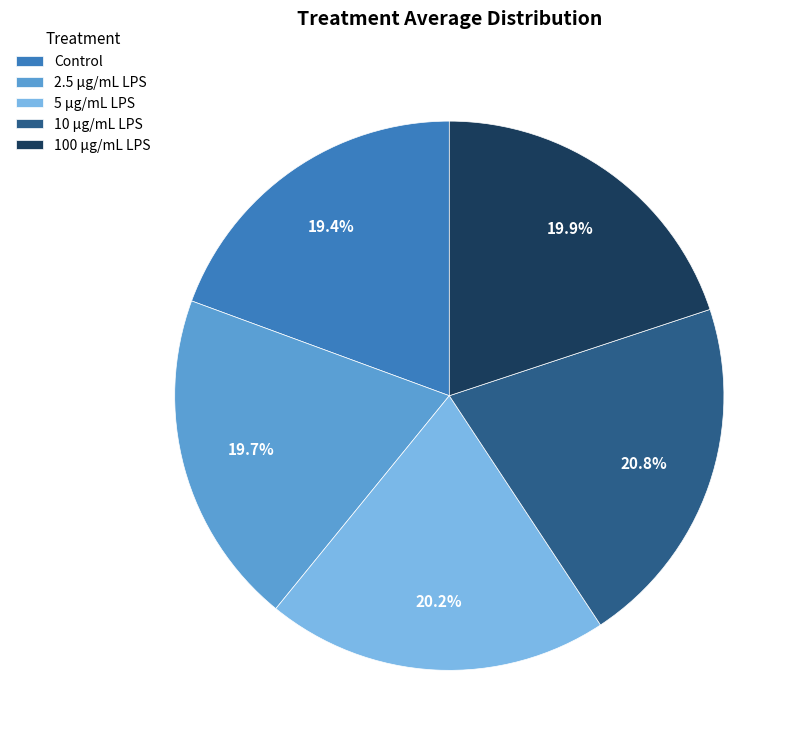

To the nearest percent, what percentage of the pie is 100 µg/mL LPS?

20%